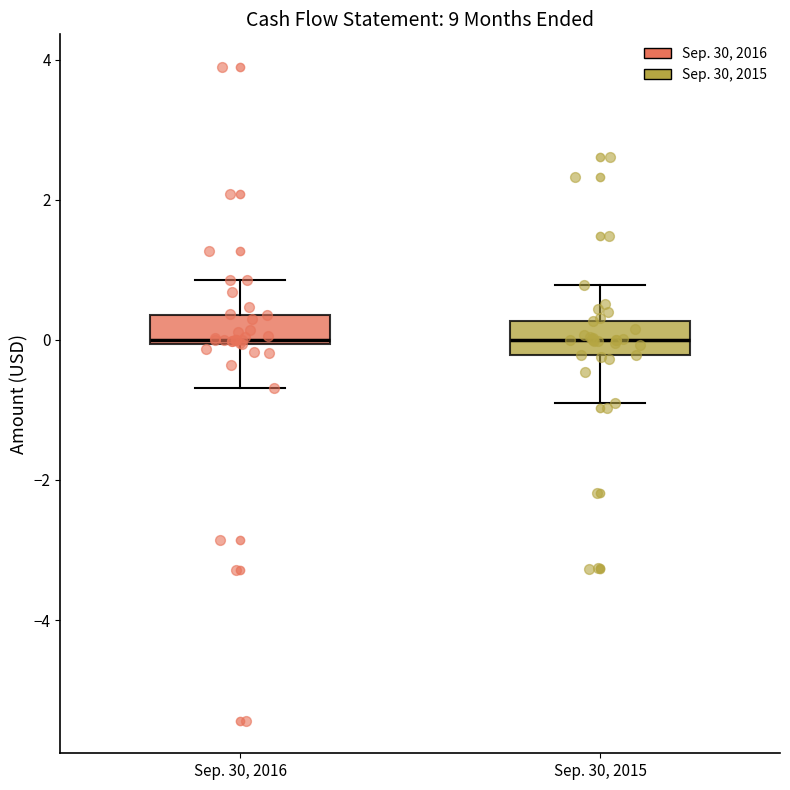

Where does the upper whisker of the box for Sep. 30, 2016 end on the y-axis? The values are not printed on the chart, so give them approximately, as read against the axis.

0.8